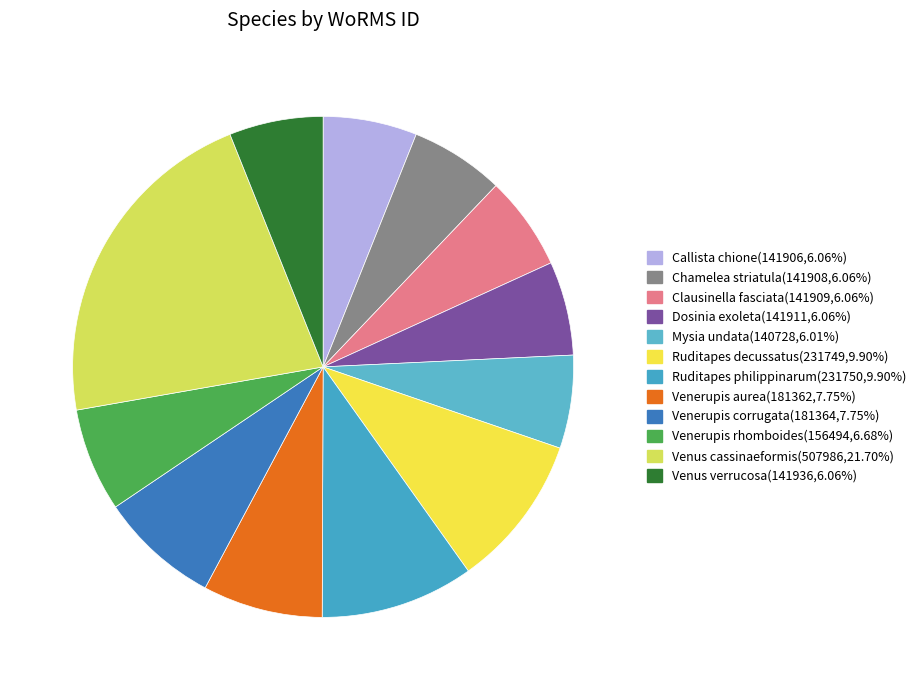

To the nearest percent, what is the difference between the Venus cassinaeformis and Ruditapes philippinarum slice percentages?

12%